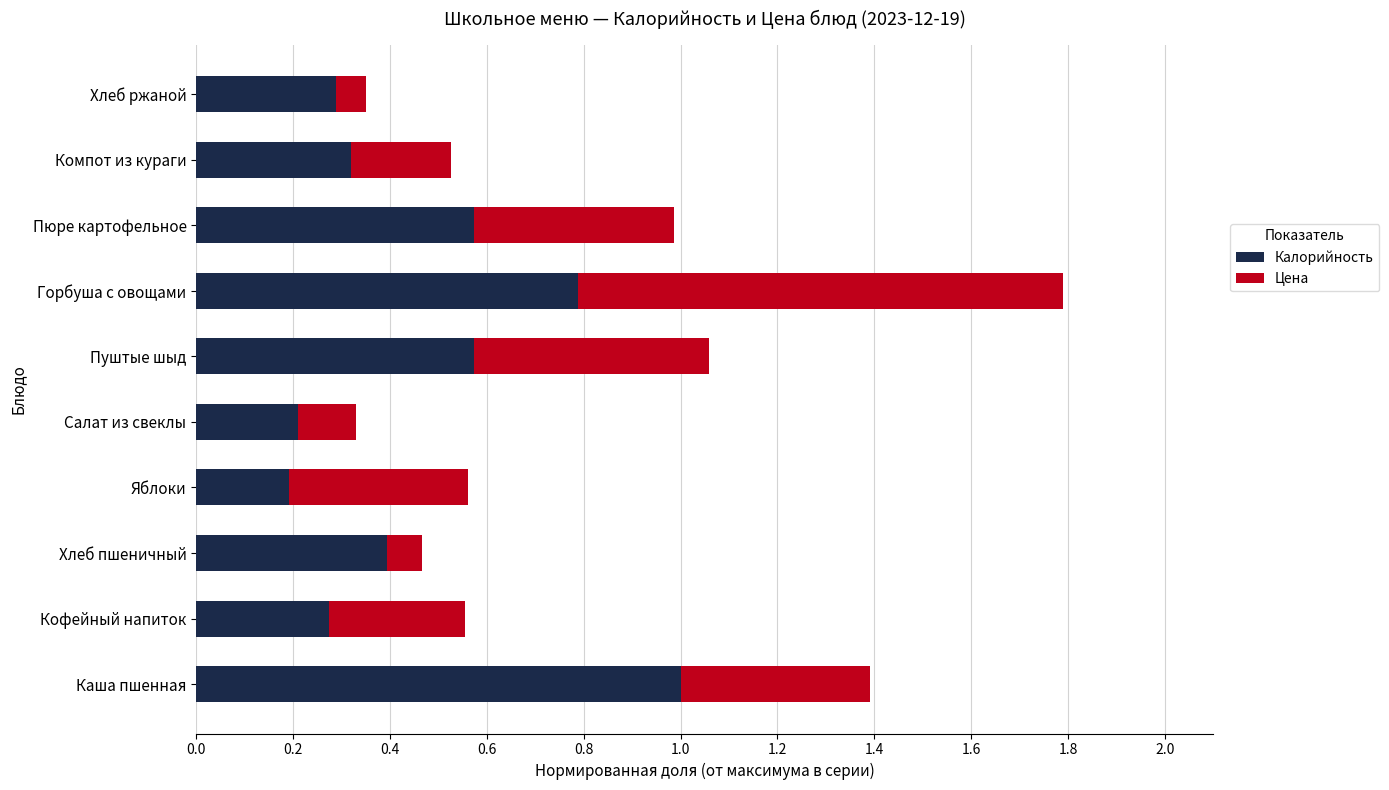

How many Калорийность values are between 0 and 1?

10